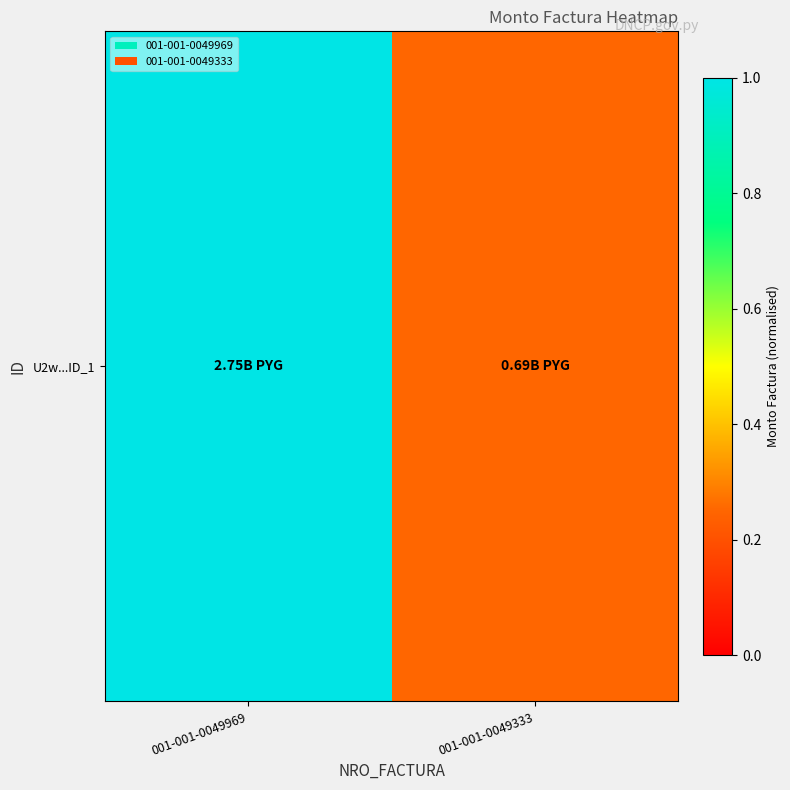

List the labels in order of value, smallest first.

001-001-0049333, 001-001-0049969